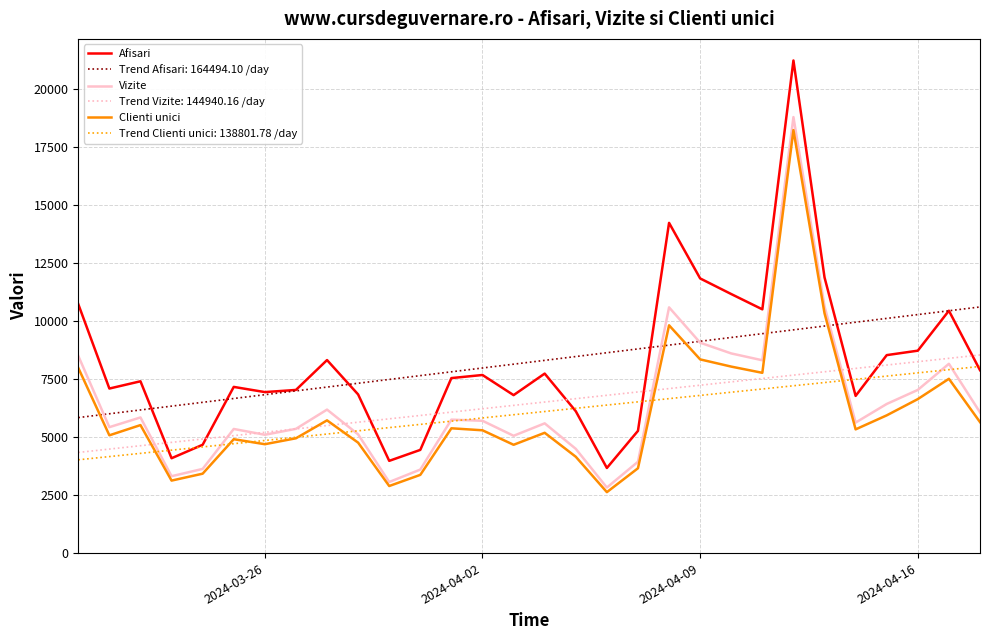

What is the lowest value of the Vizite series?

2826.0